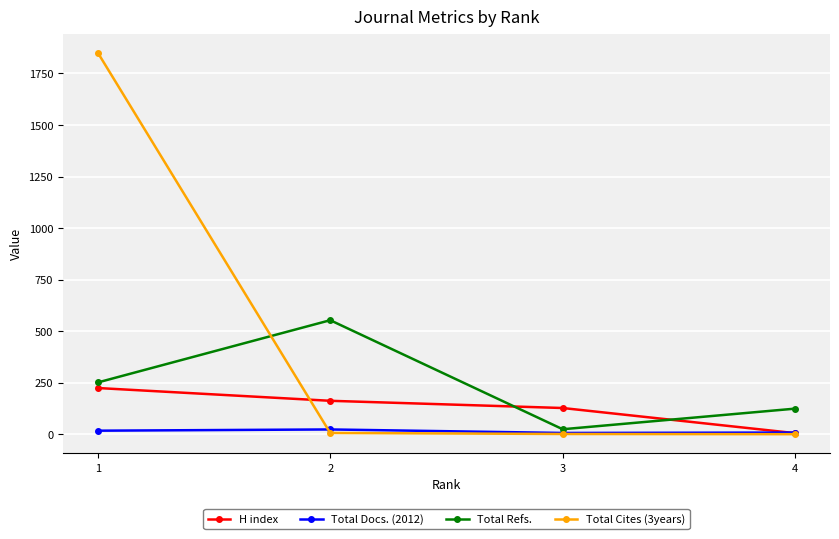

True or false: Total Docs. (2012) has a value of 23 at 2.

True